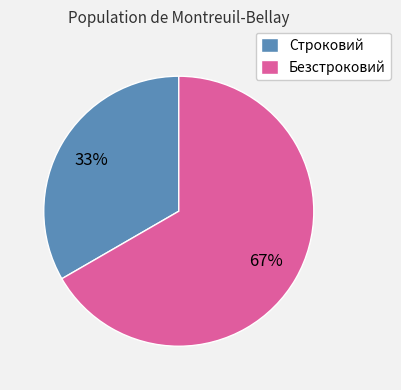

What is the largest slice in the pie chart?

Безстроковий